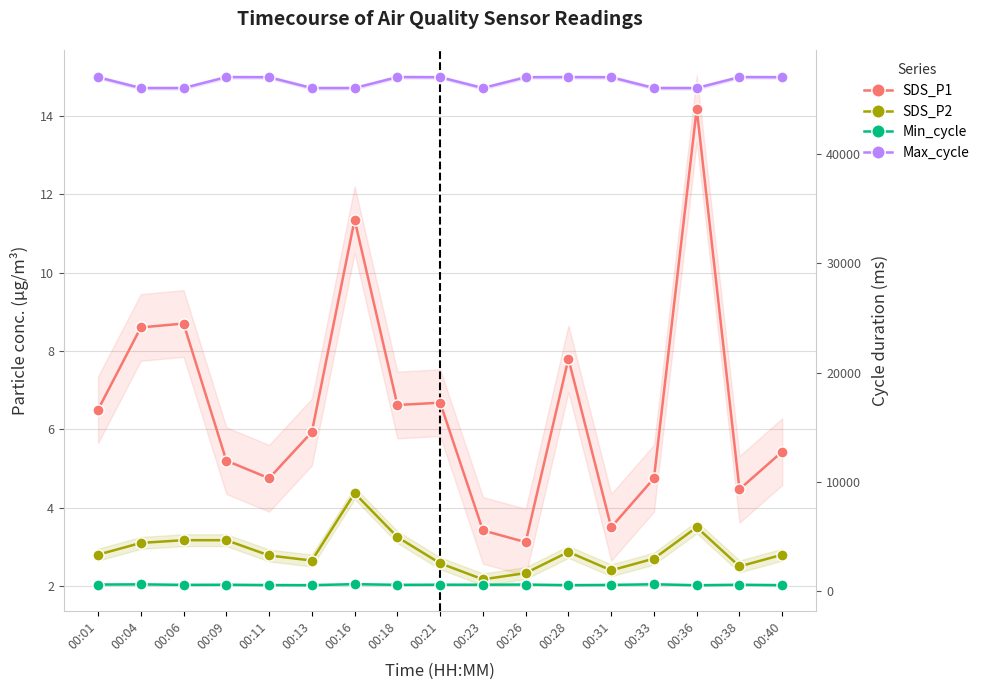

Rank the series at 00:26 from lowest to highest value.

SDS_P2, SDS_P1, Min_cycle, Max_cycle